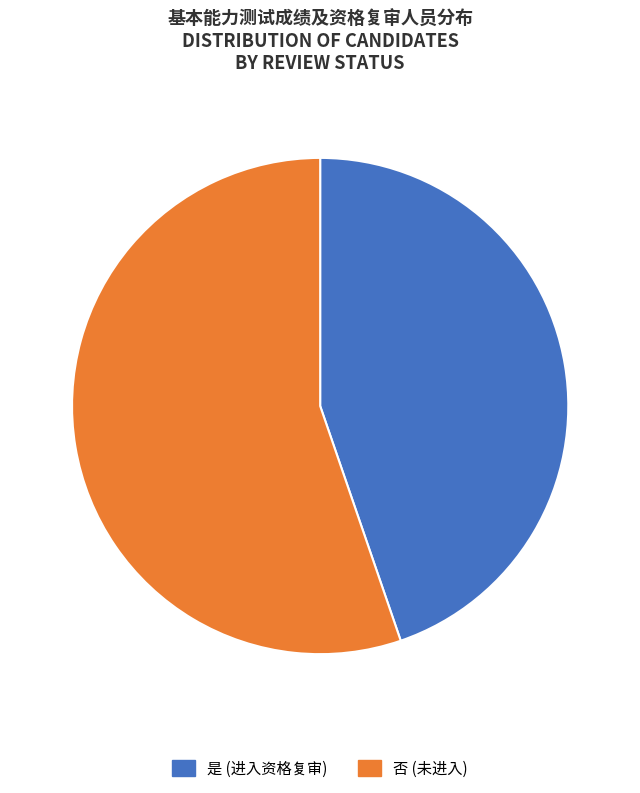

Rank the categories by value from highest to lowest.

否 (未进入), 是 (进入资格复审)